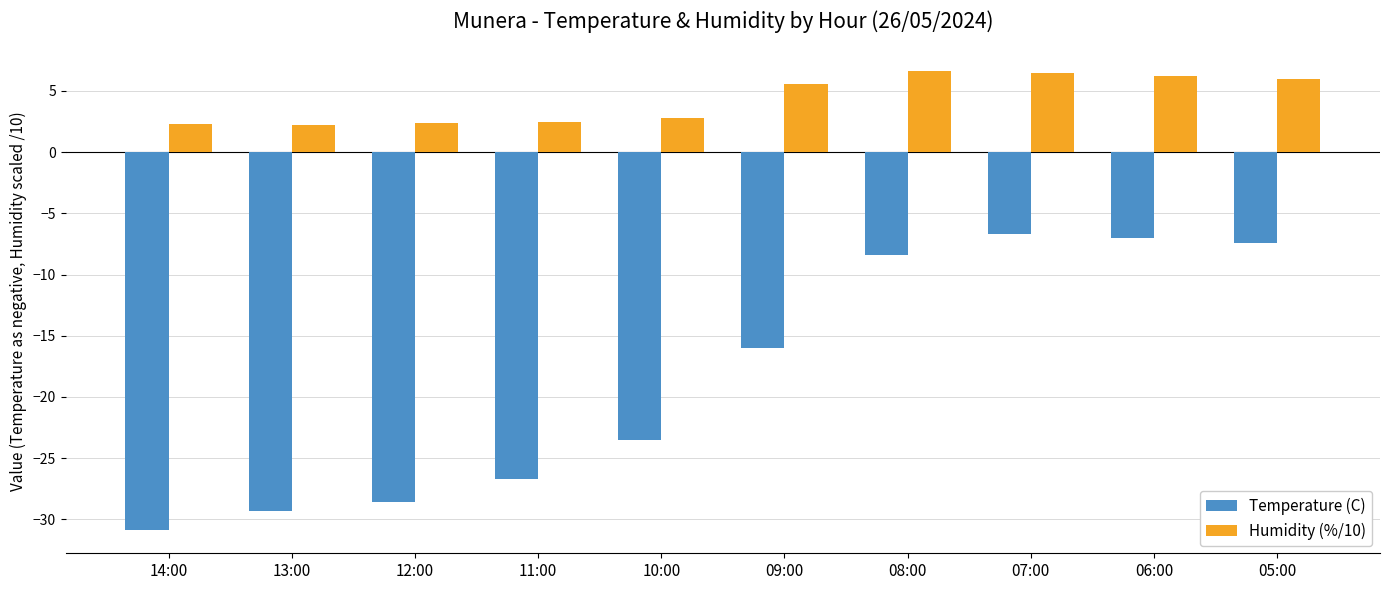

What is the highest value of the Humidity (%/10) series?

6.6